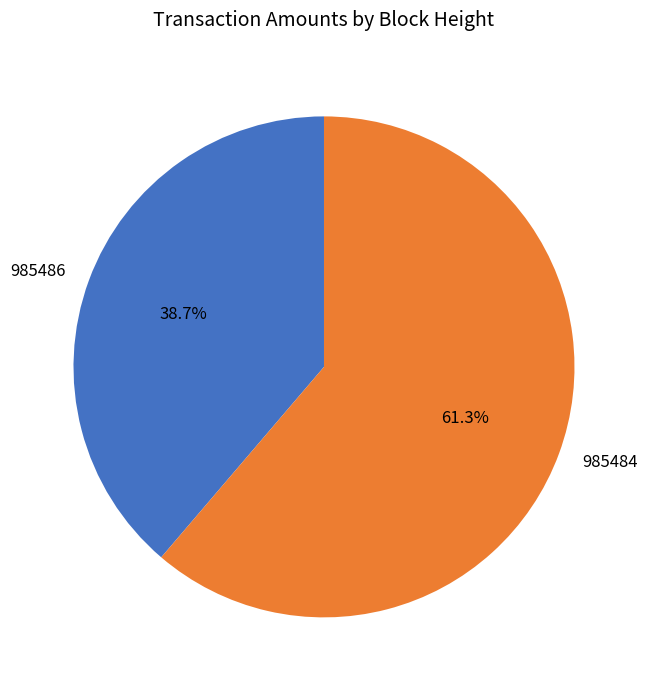

Which slice is the largest?

985484